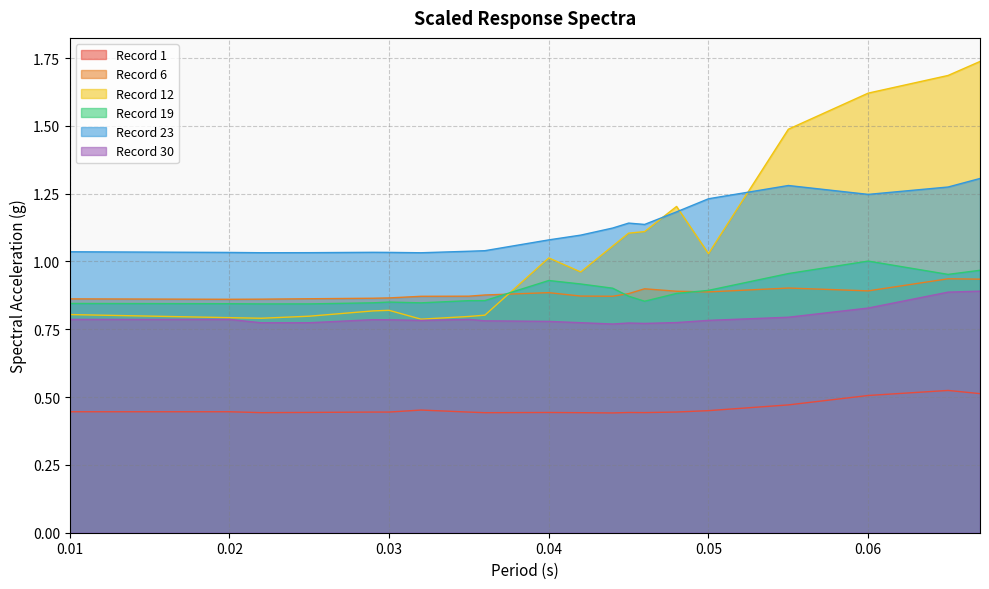

What is the total value across all series at 0.048?

5.4